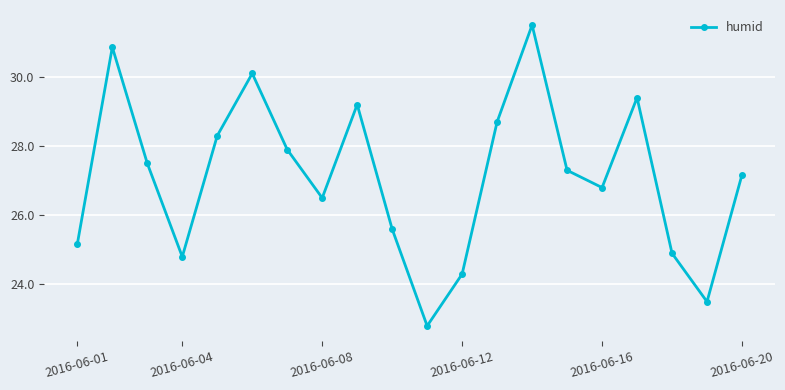

What is the difference between the maximum and minimum values?

8.7